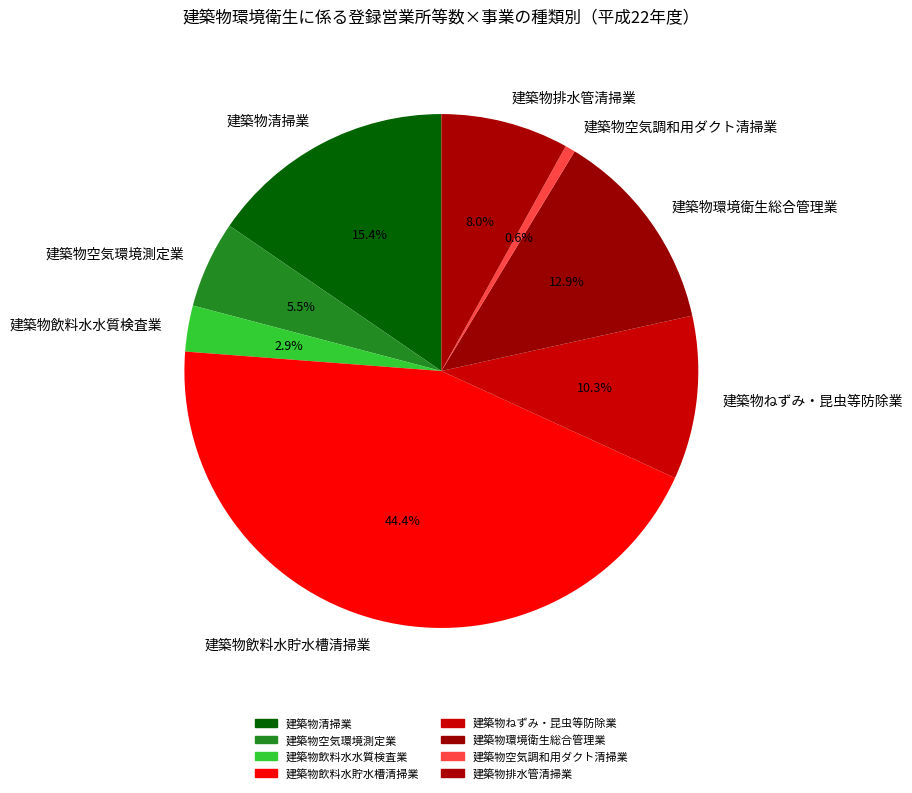

Approximately how many times larger is the value at 建築物排水管清掃業 compared to 建築物清掃業?

0.5